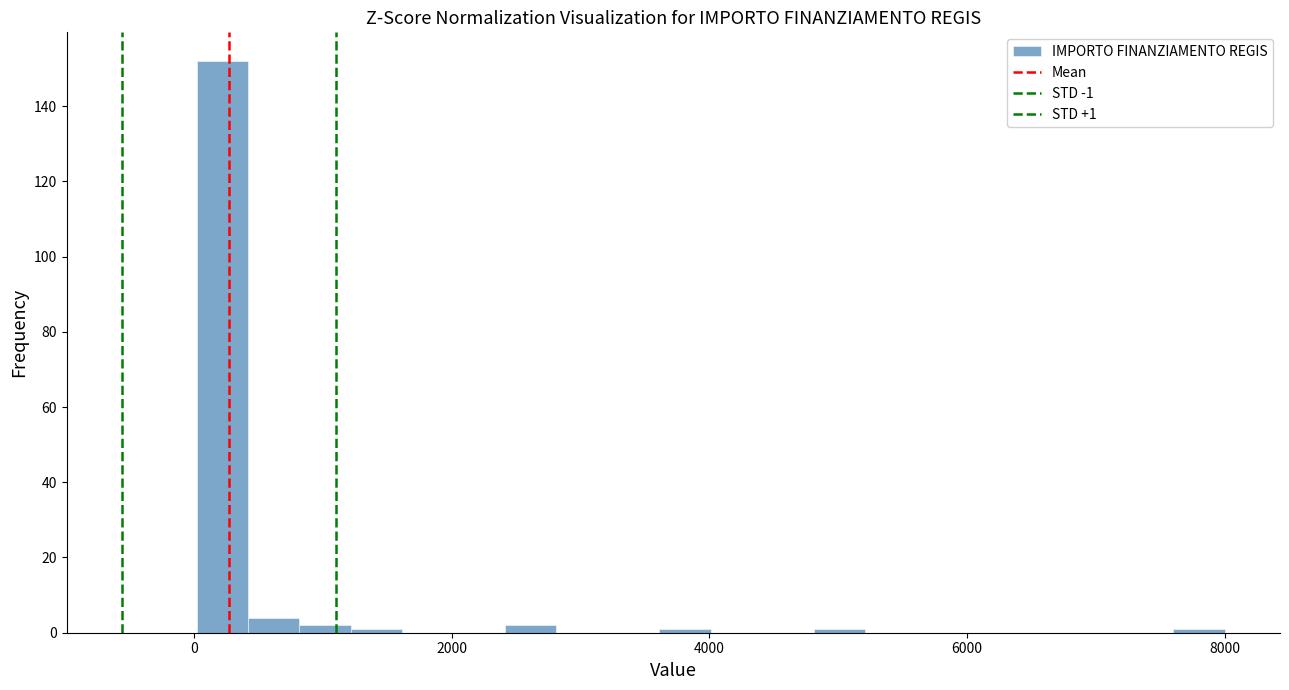

Around what value on the x-axis is the tallest bar? Give the approximate position of its centre, as read against the axis.

200